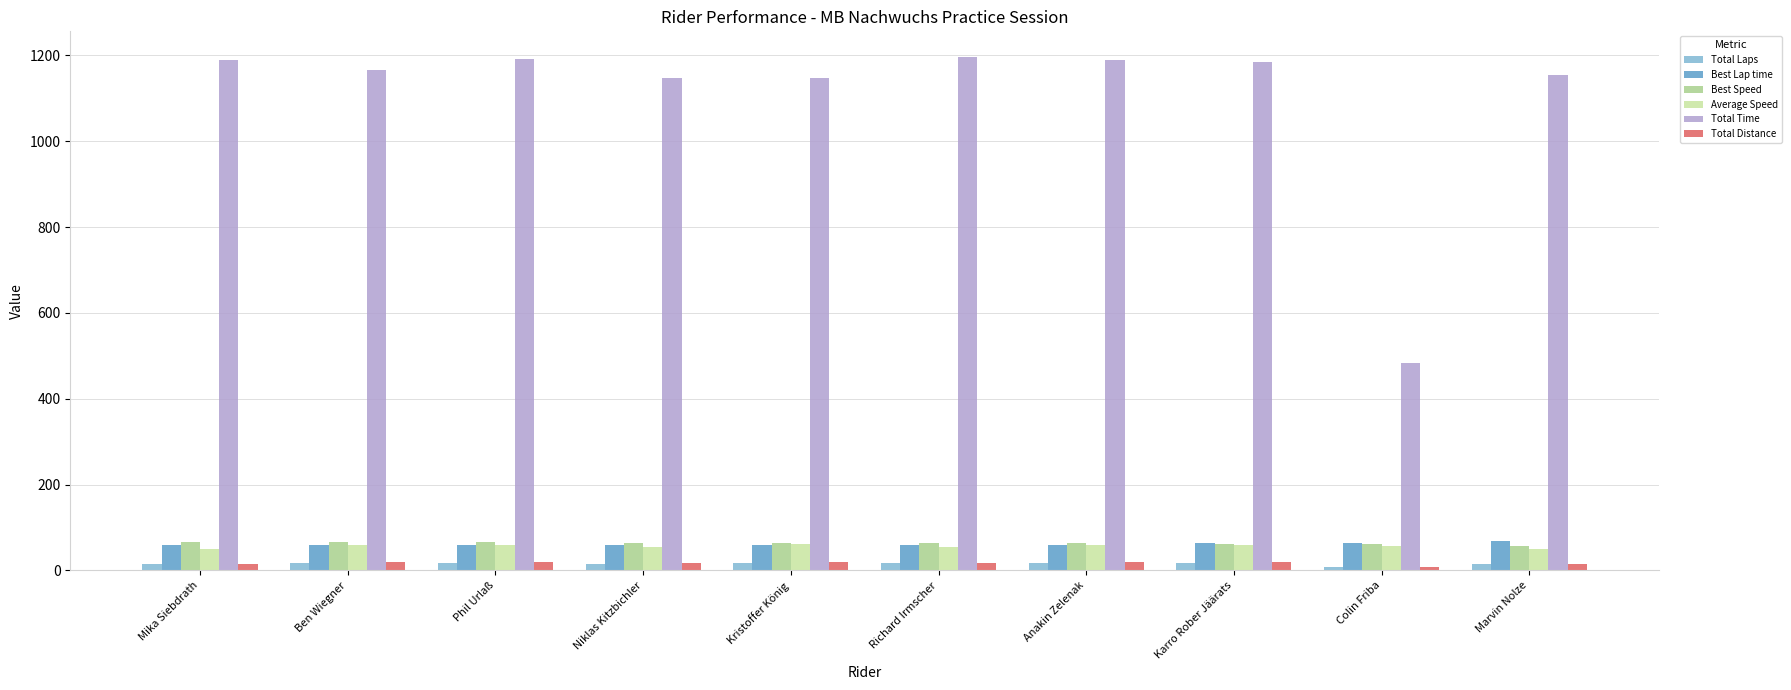

How many data points does each series have?

10